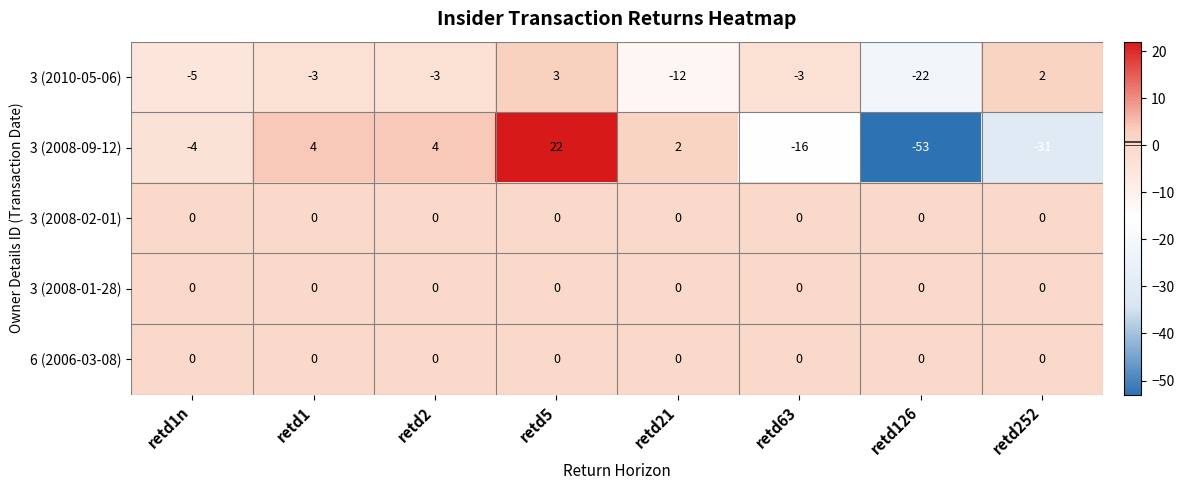

Is it true that 3 (2008-09-12) equals -16 at retd63?

True